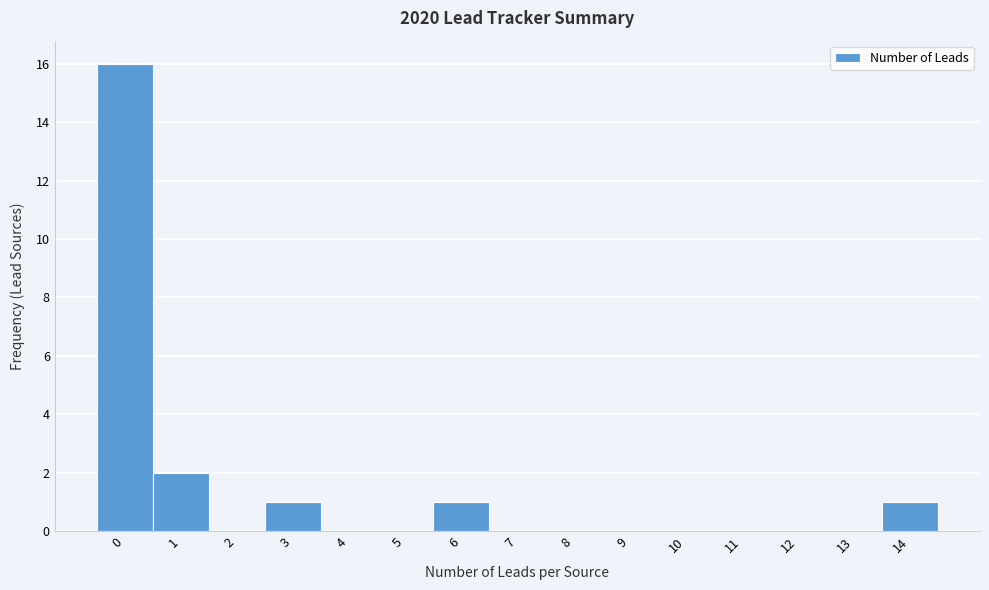

Reading left to right, what are all the values shown in this chart?

0=16	1=2	2=0	3=1	4=0	5=0	6=1	7=0	8=0	9=0	10=0	11=0	12=0	13=0	14=1